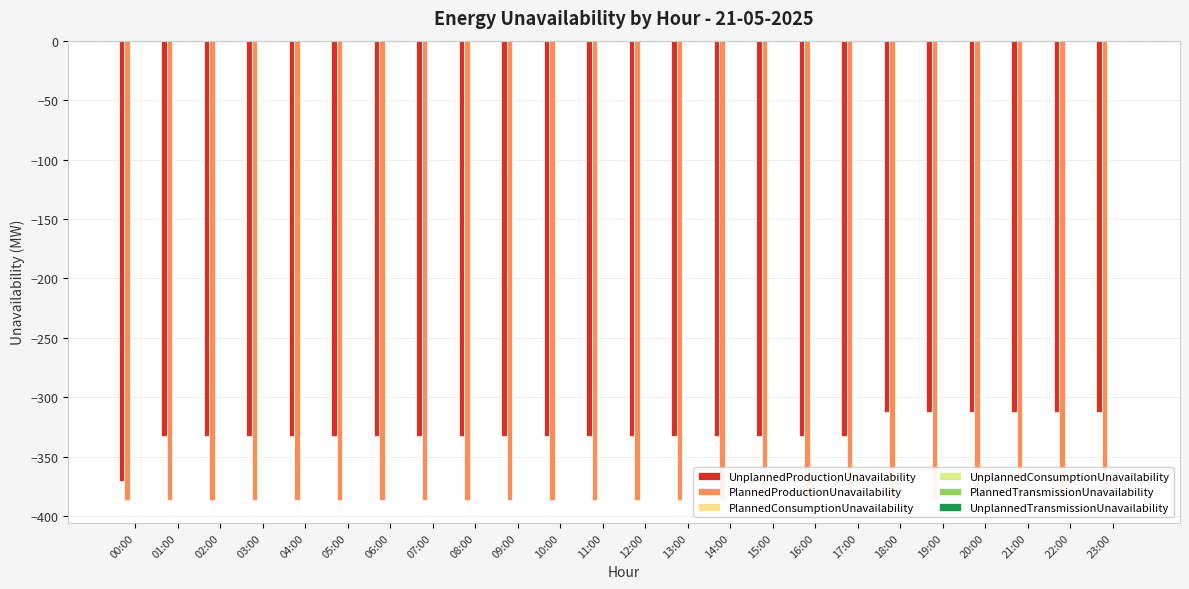

At how many categories does at least one series exceed -47?

24